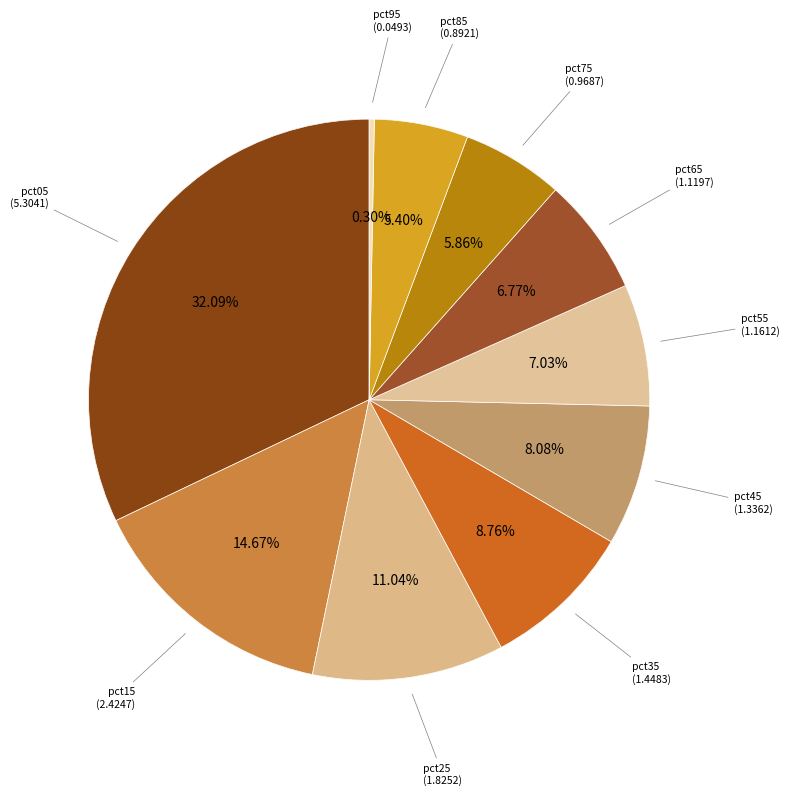

To the nearest percent, what is the average slice percentage?

10%